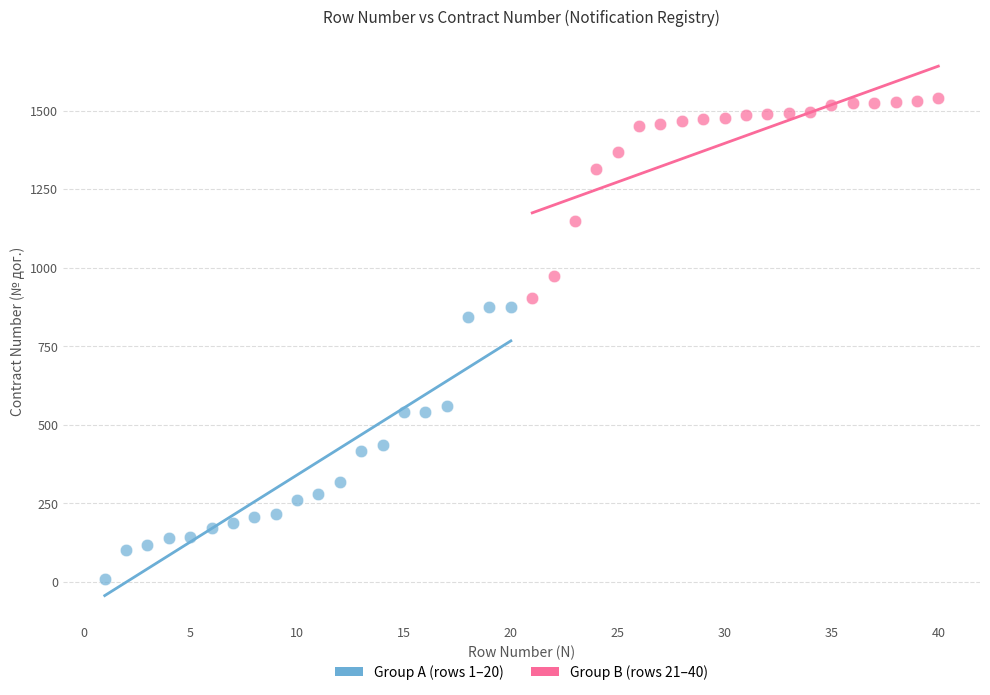

Which series has the largest Y range (max minus min)?

Group A (rows 1–20)